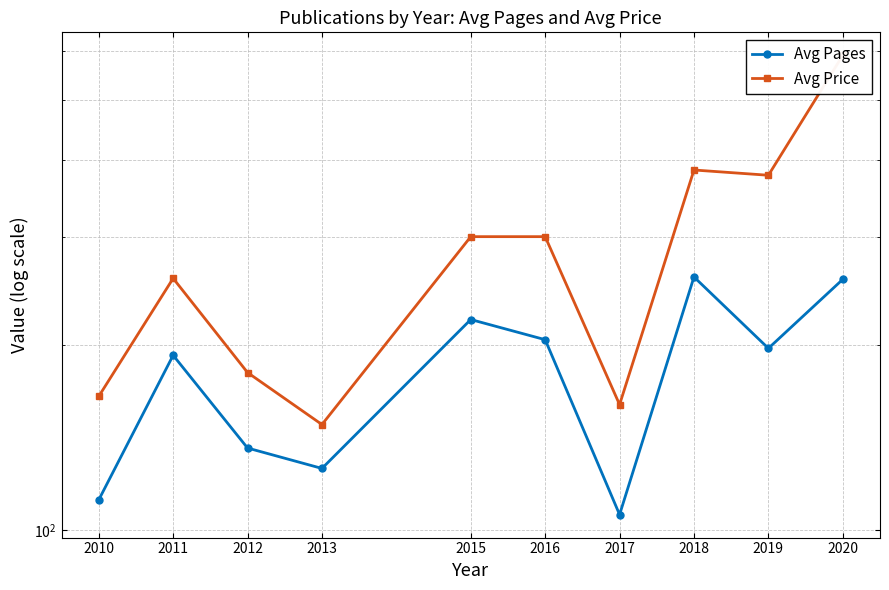

How many data points in Avg Price are above 300?

3